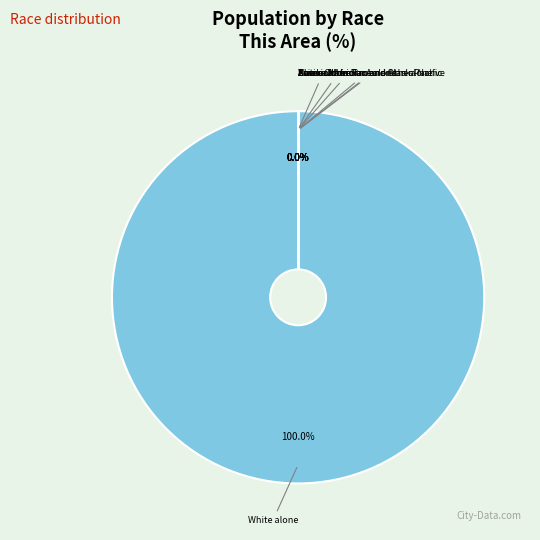

Does any single category account for the majority?

Yes